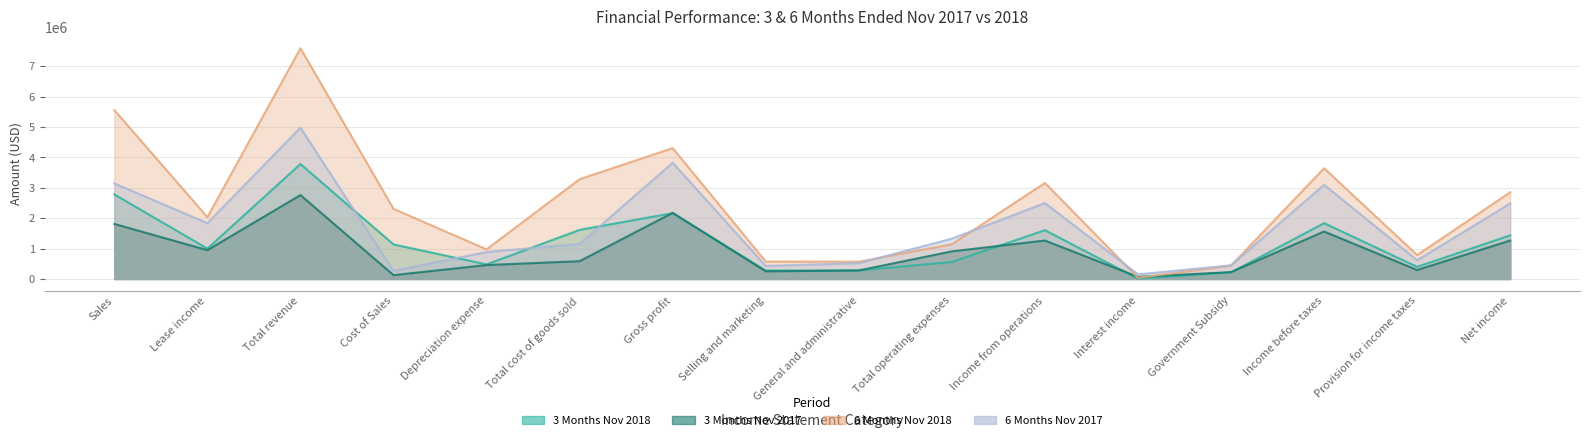

Between Selling and marketing and General and administrative, which series saw the biggest shift?

6 Months Nov 2017